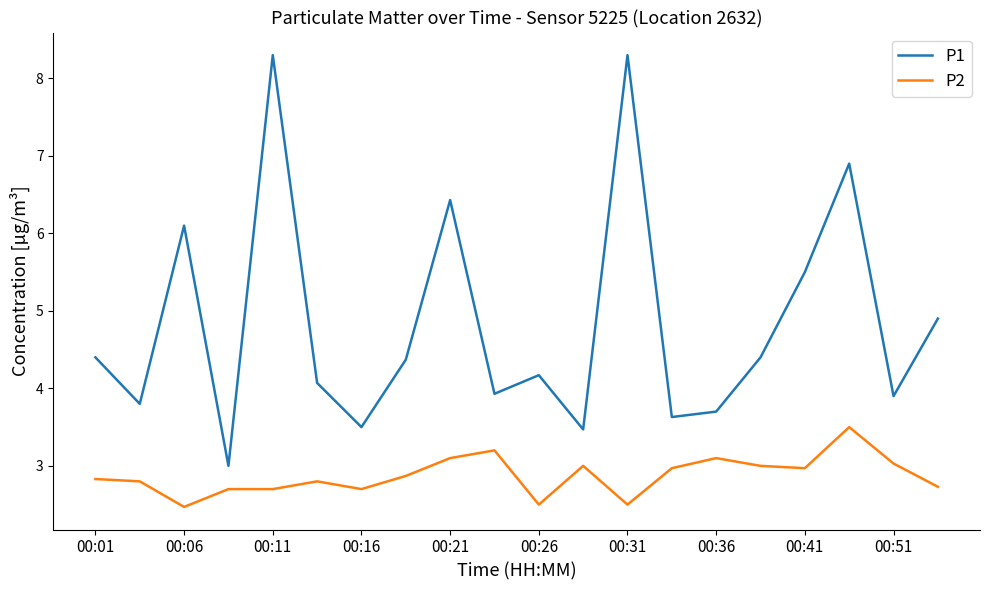

Which series has the widest spread of values?

P1